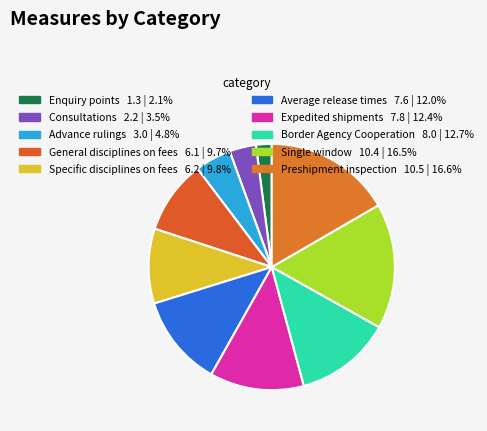

The Advance rulings slice represents 5% of the pie. True or false?

True